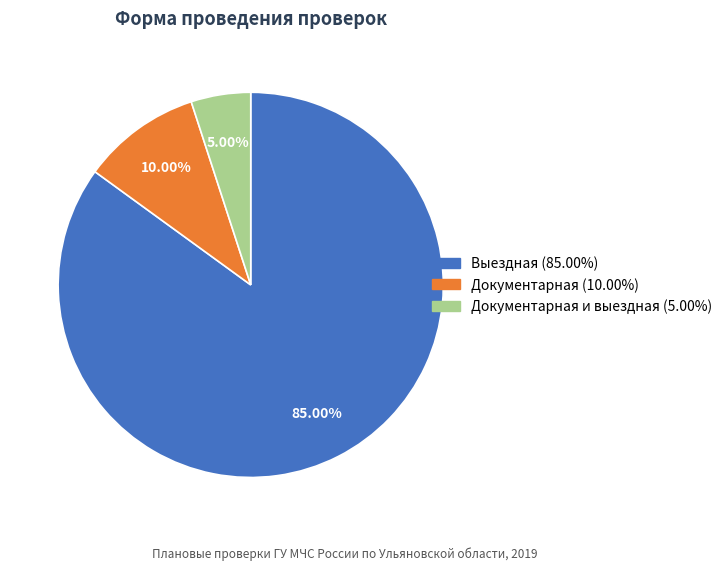

Is there any slice that represents more than half of the pie?

Yes